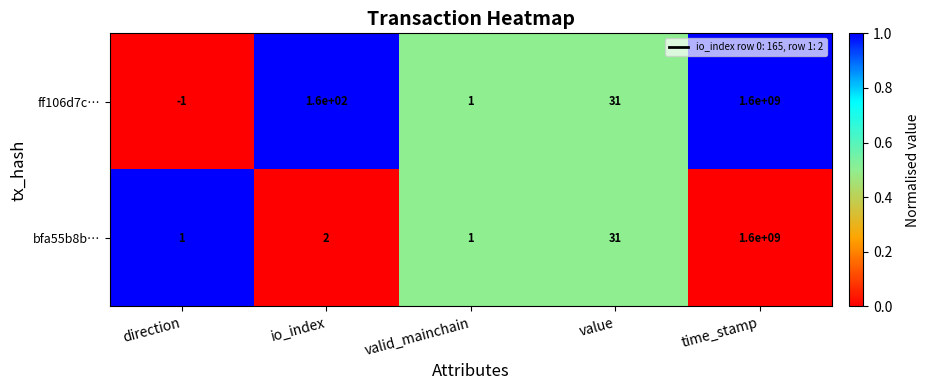

Count the number of data series in this chart.

2